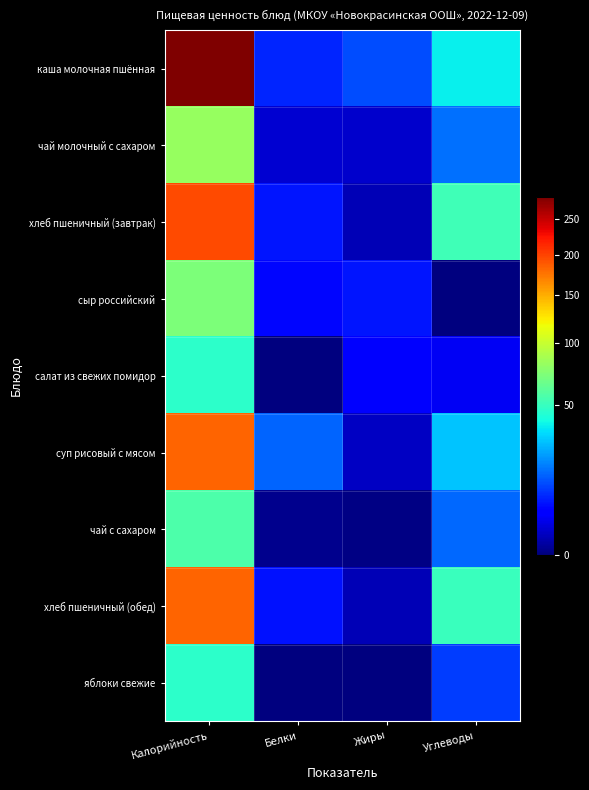

What is the total value across all series at Белки?

40.1